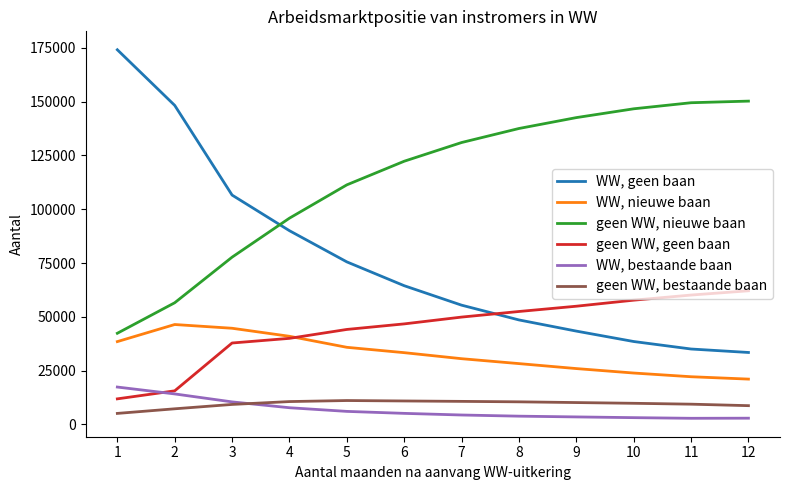

Is this an area chart (filled region under the line)?

No